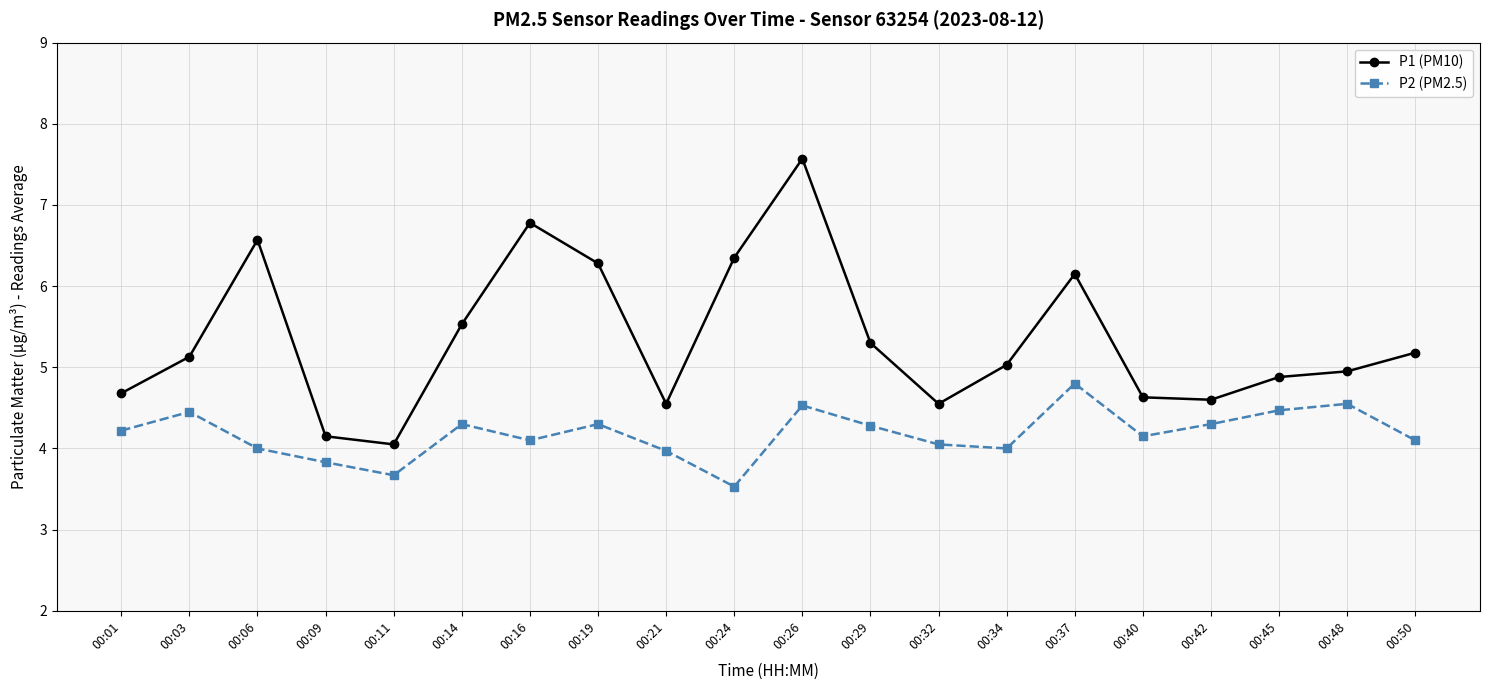

True or false: P1 (PM10) has a value of 4.0 at 00:11.

True